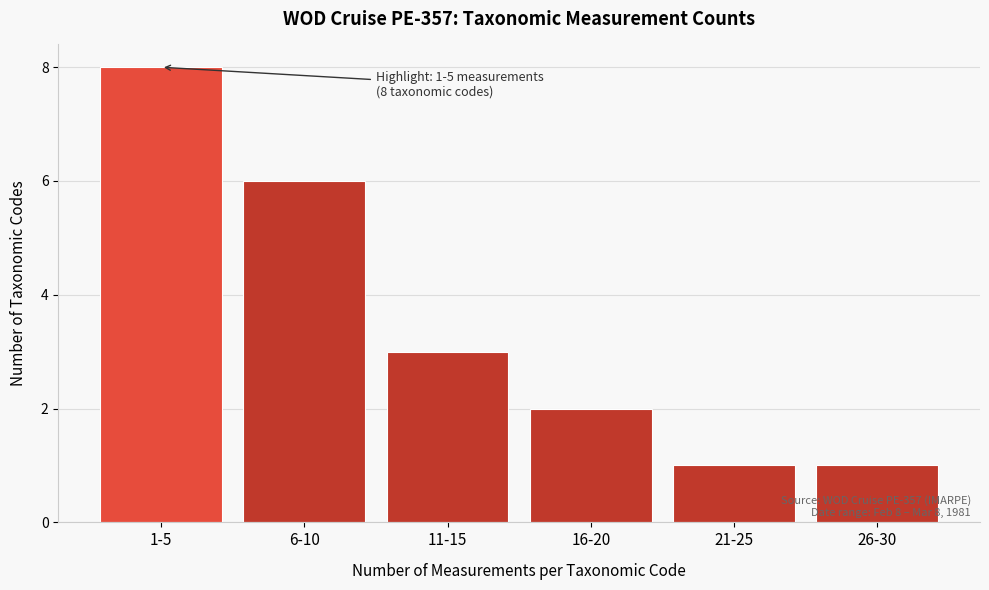

Reading right to left, what are all the values shown in this chart?

1	1	2	3	6	8